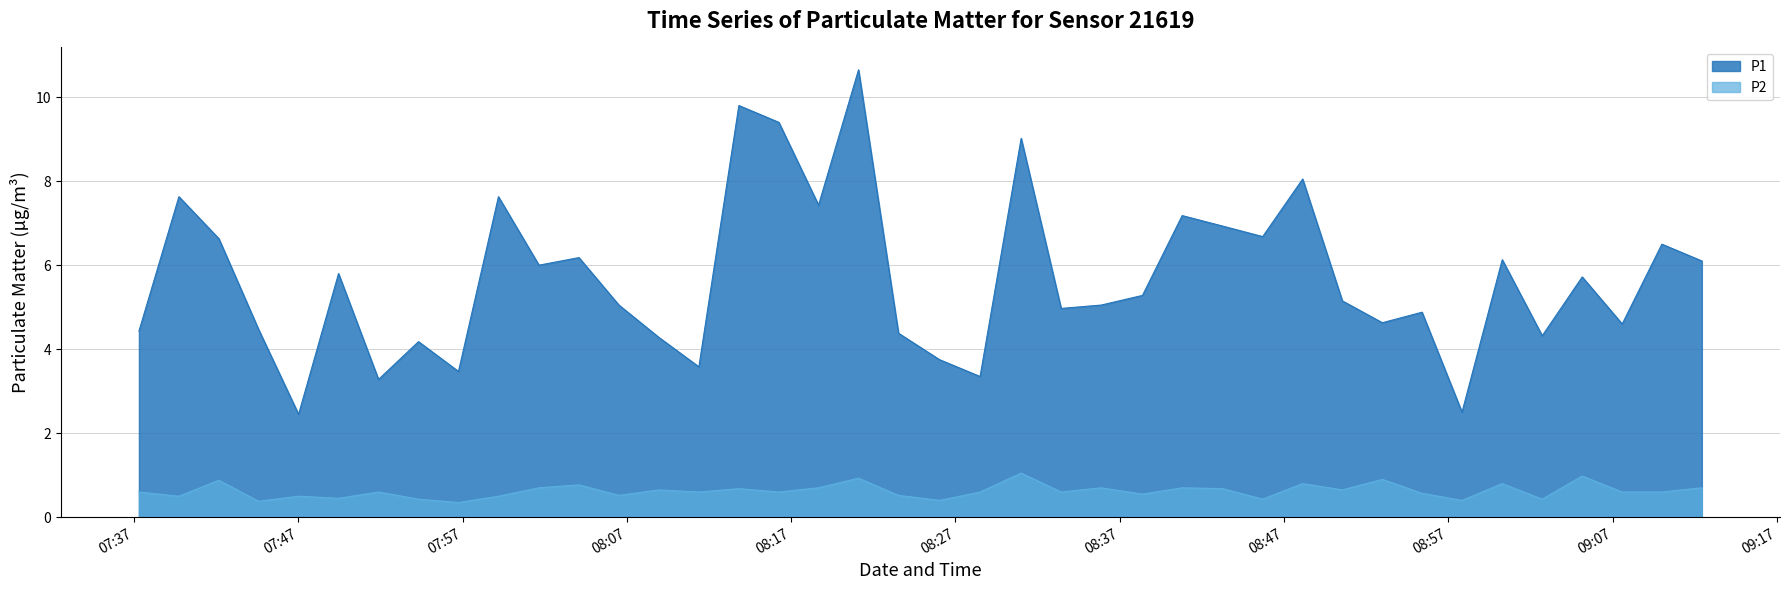

Count the number of categories in the chart.

40